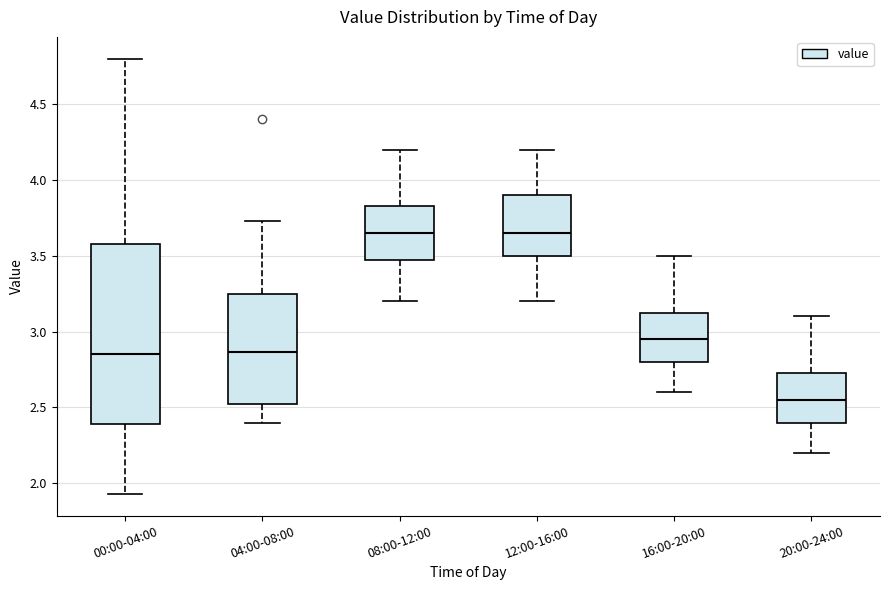

Comparing the boxes themselves (not the whiskers), which one is the tallest?

00:00-04:00